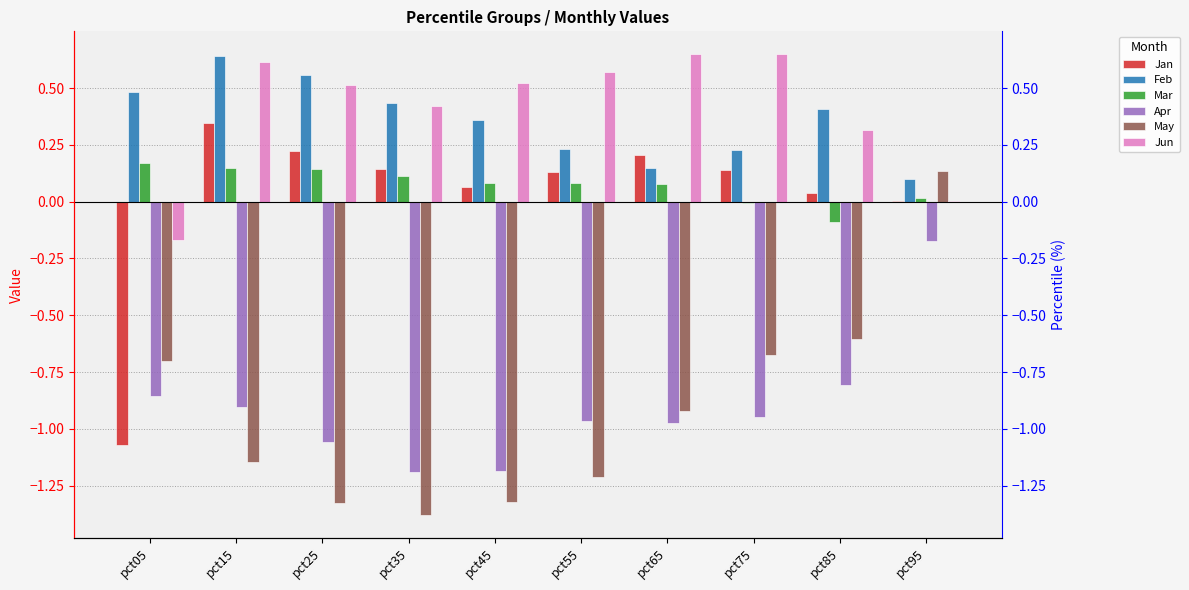

At which category is the sum across all series the highest?

pct95